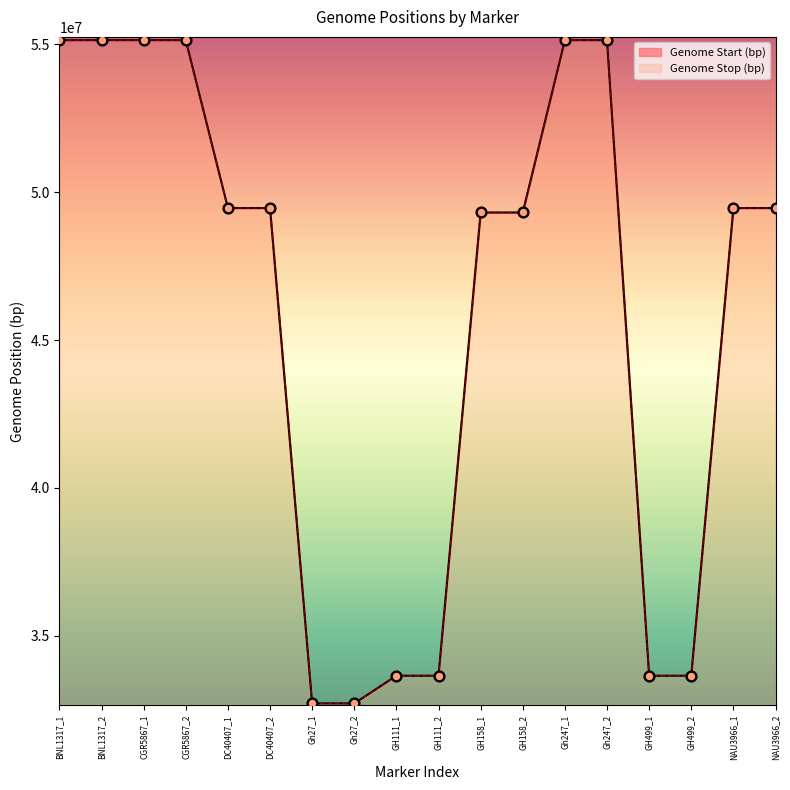

What are all the series names shown in the legend?

Genome Start (bp), Genome Stop (bp)